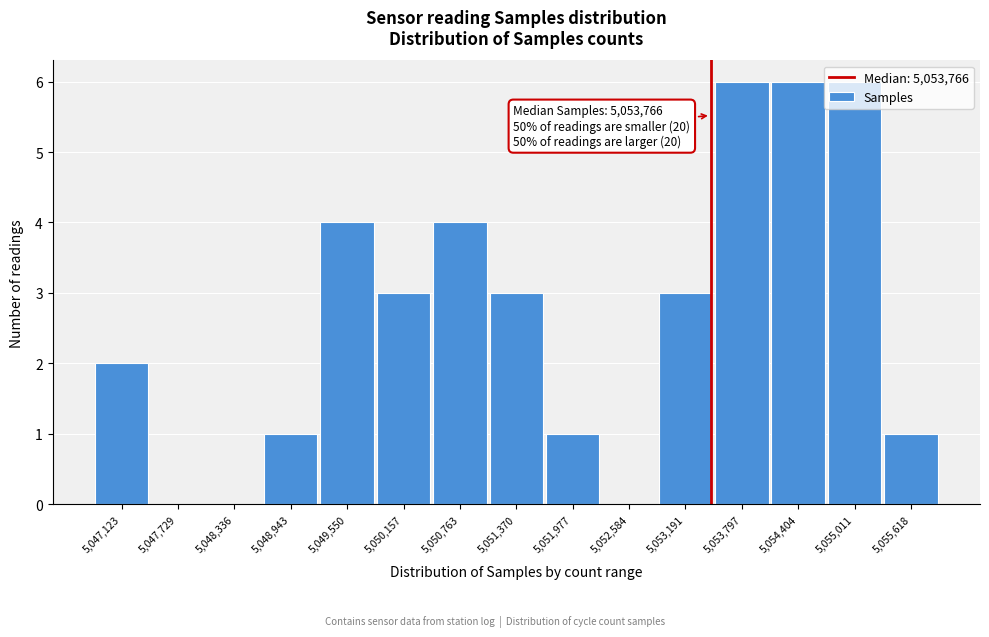

True or false: the data shows 8 at 5,054,404.

False